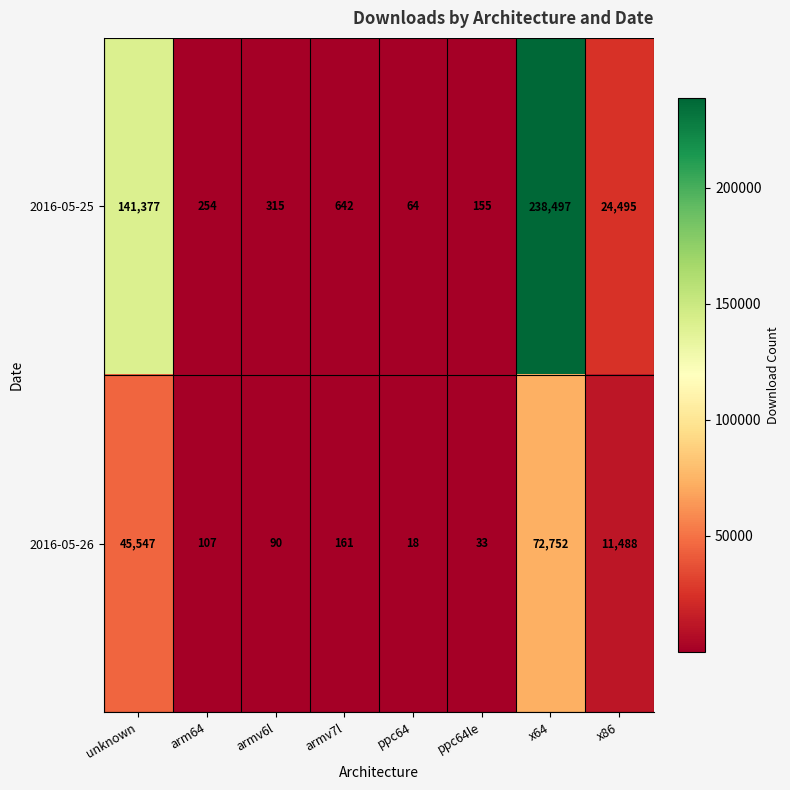

At which category is the sum across all series the highest?

x64